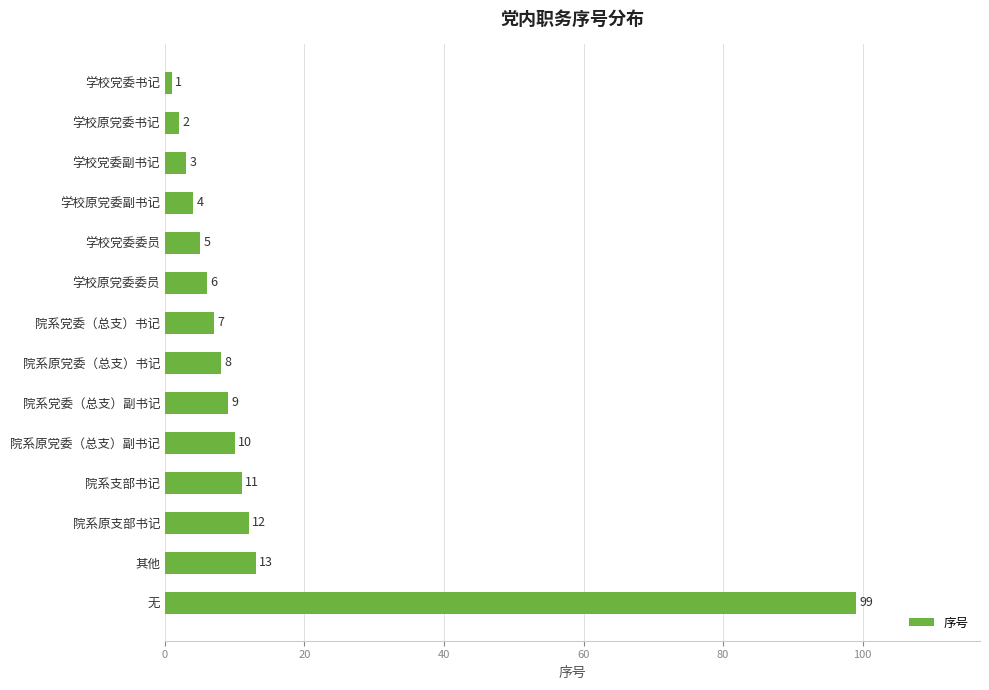

What is the change in value from 院系支部书记 to 无?

+88